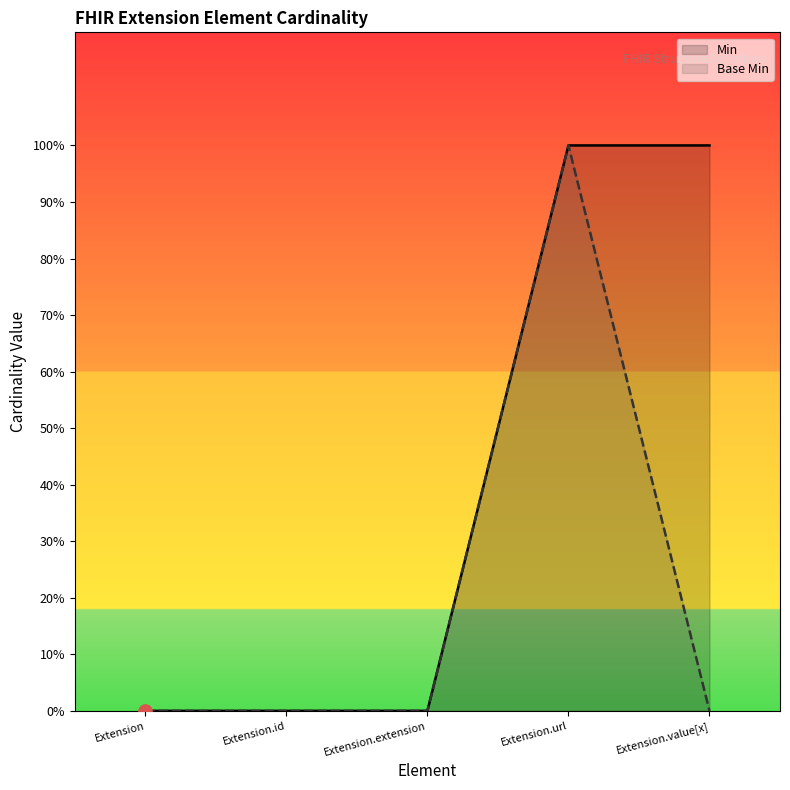

Which series reaches the maximum Y coordinate?

Min